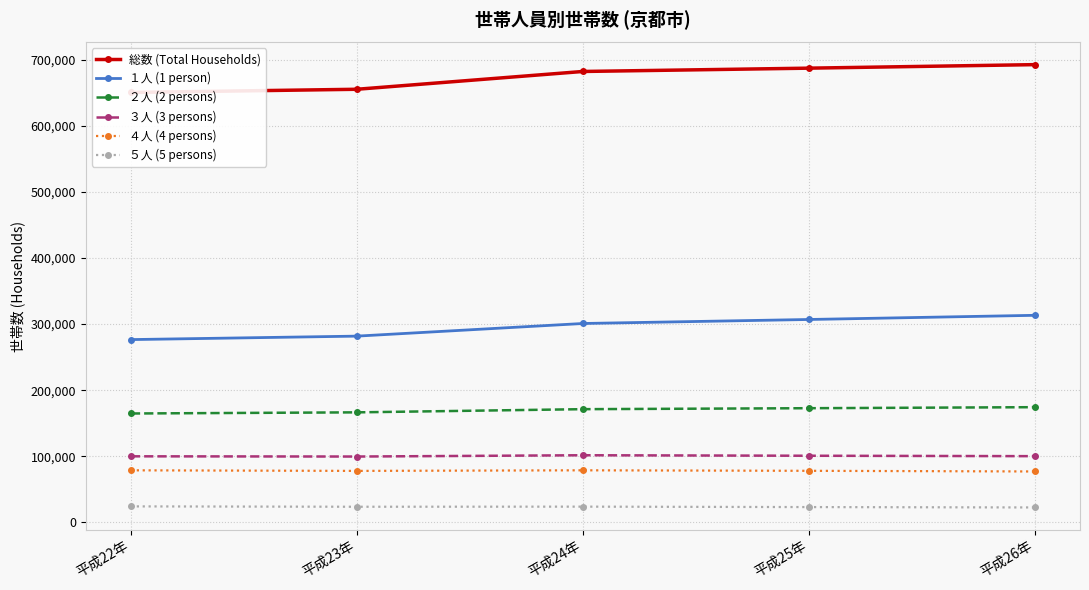

Which label corresponds to the largest value in the chart?

平成26年